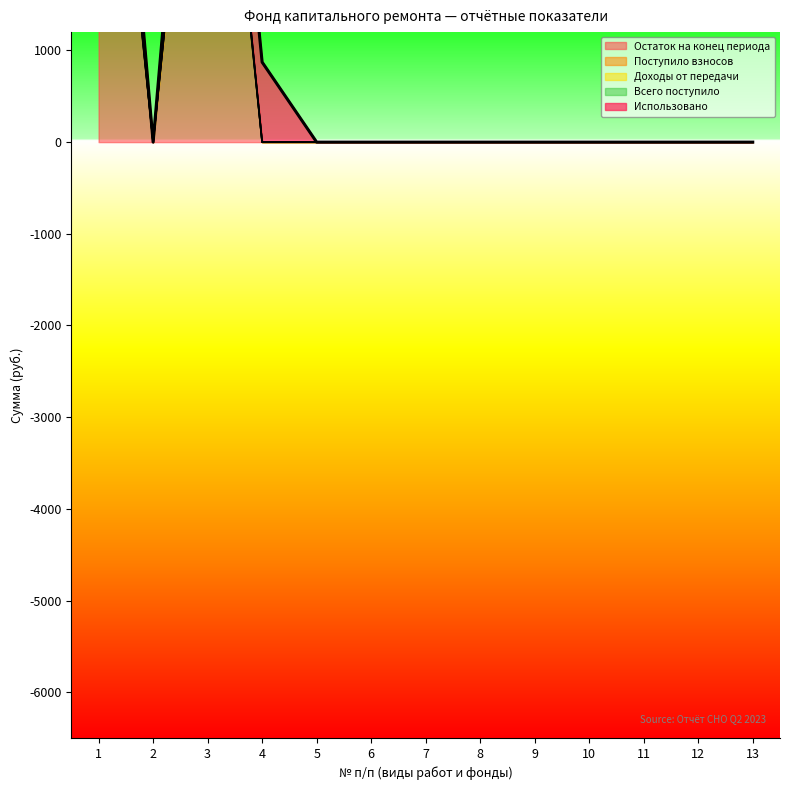

Is it true that Поступило взносов equals 0.0 at 8?

True